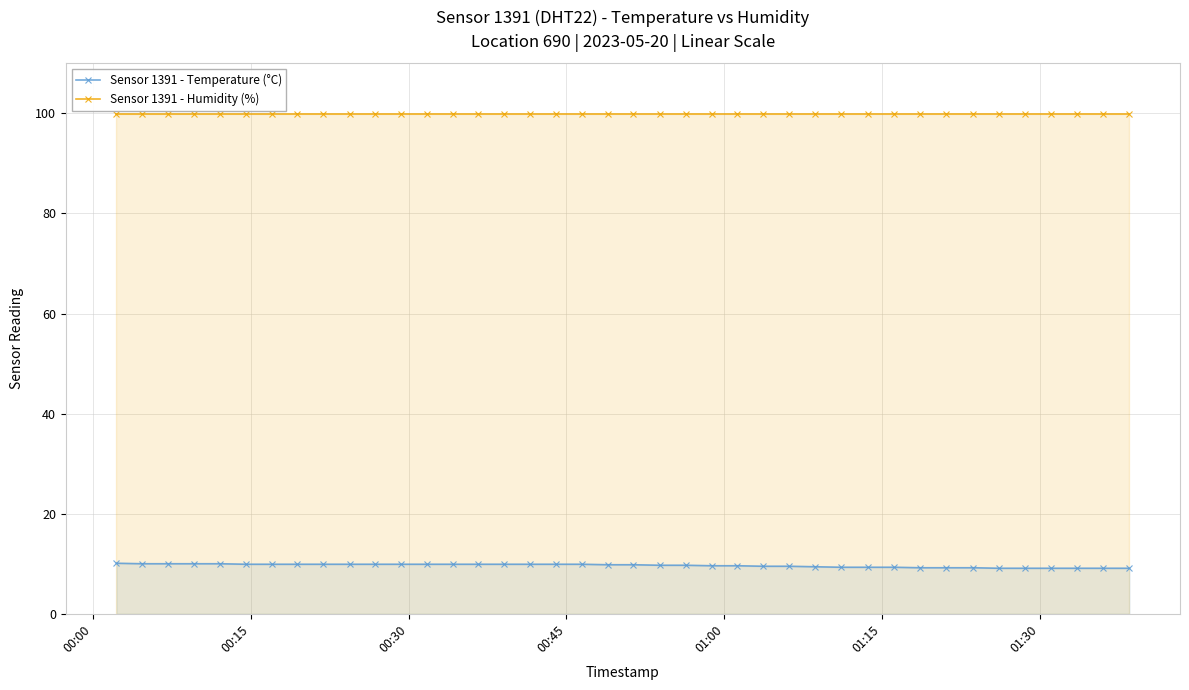

How many lines are shown in the chart?

2